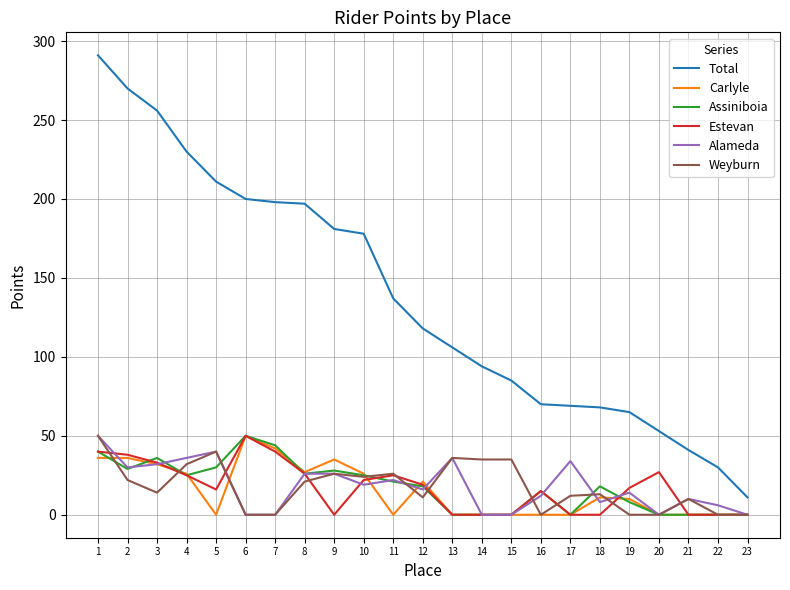

What is the maximum value shown in the chart?

291